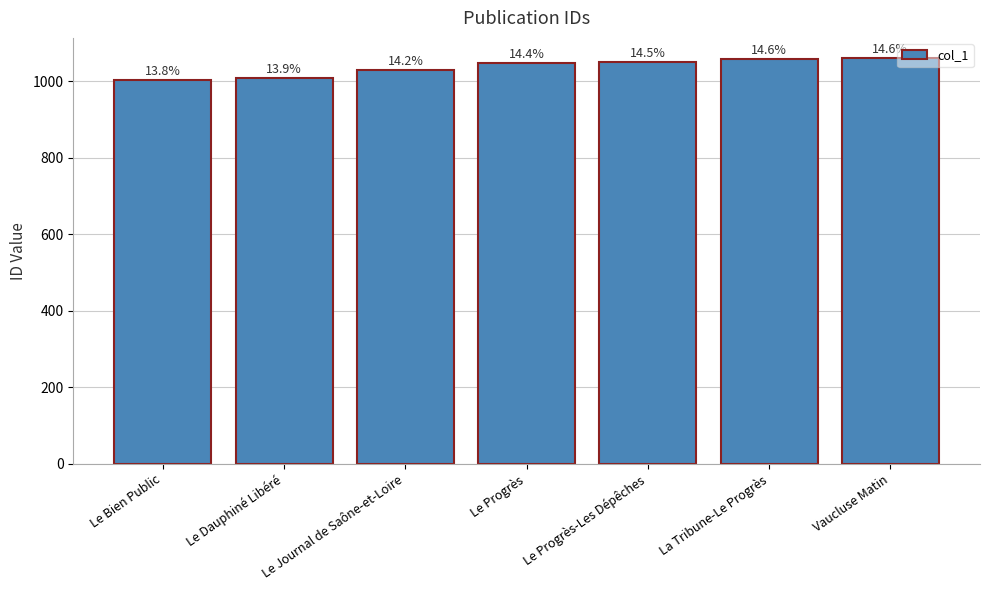

What is the label of the 1st bar from the right?

Vaucluse Matin